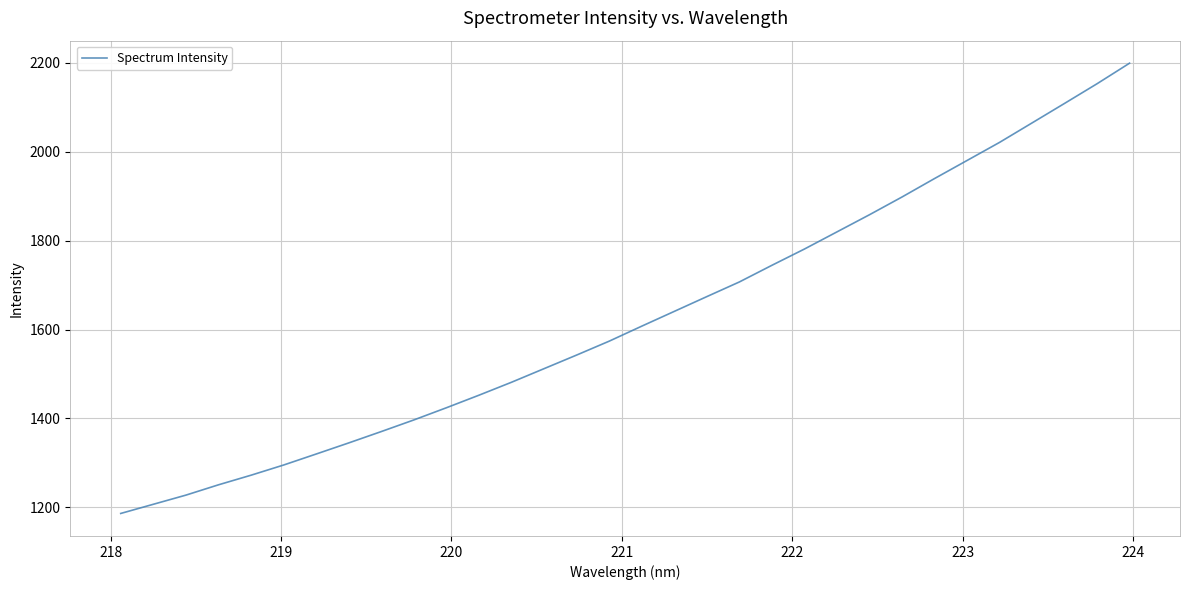

What is the difference between the maximum and minimum values?

1012.8